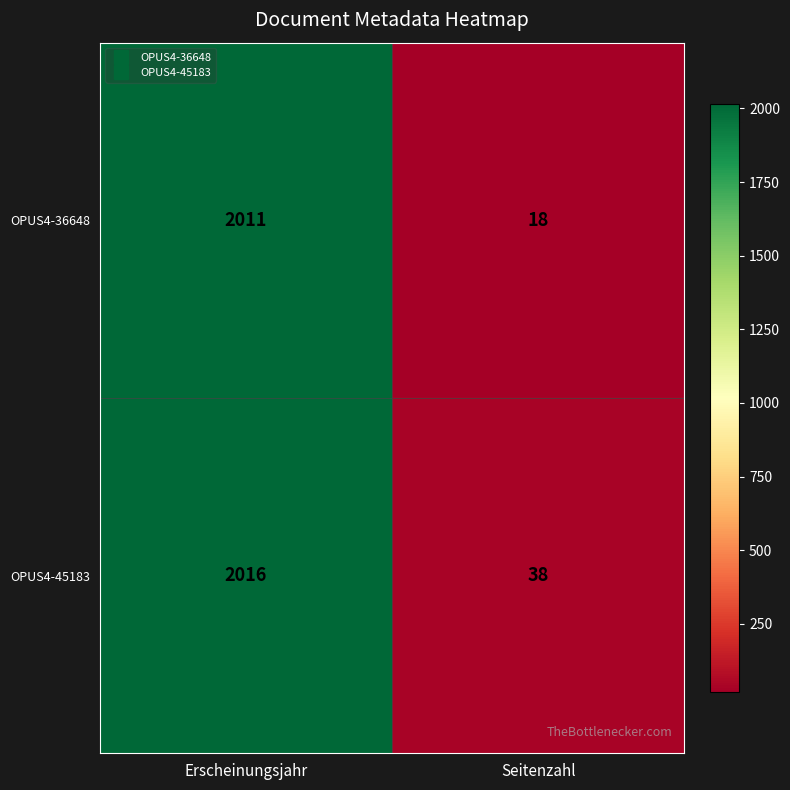

Which label corresponds to the largest value in the chart?

Erscheinungsjahr